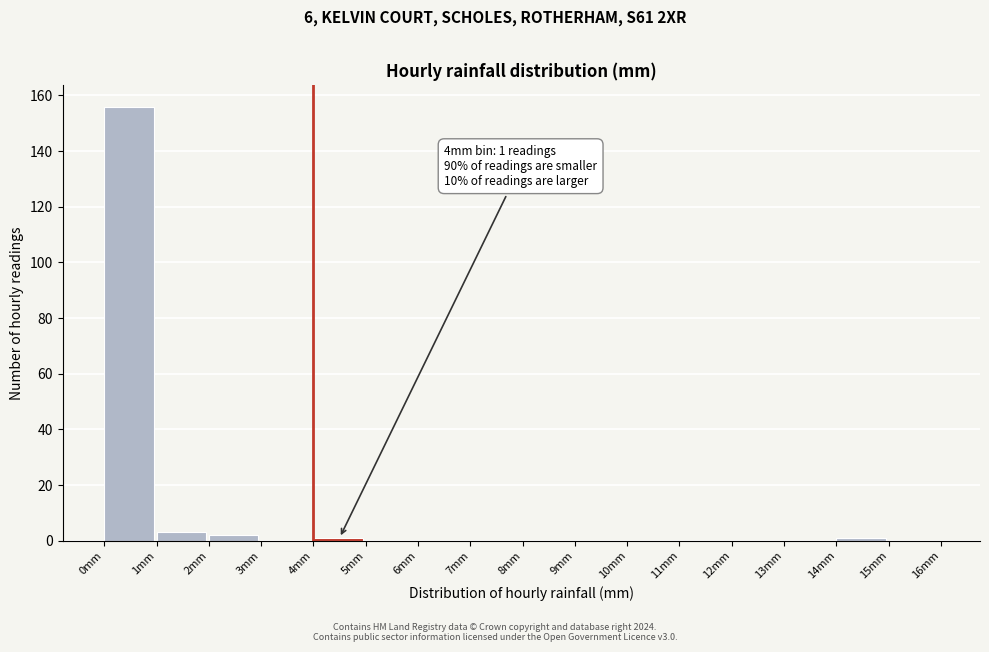

Which range on the x-axis has the tallest bar?

0 to 1